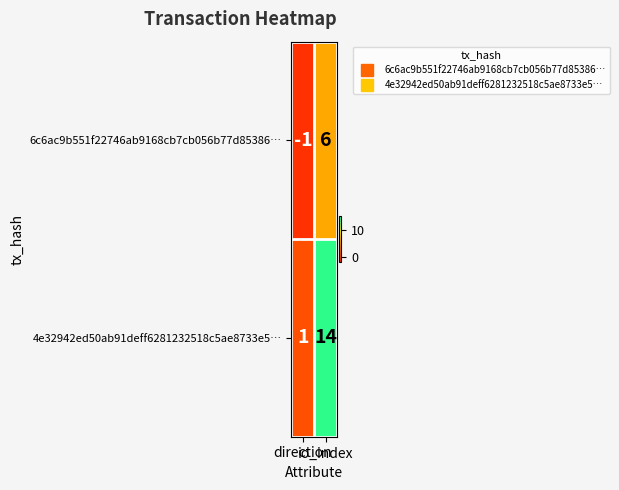

What is the difference between the maximum and minimum values in the 4e32942ed50ab91deff6281232518c5ae8733e5… series?

13